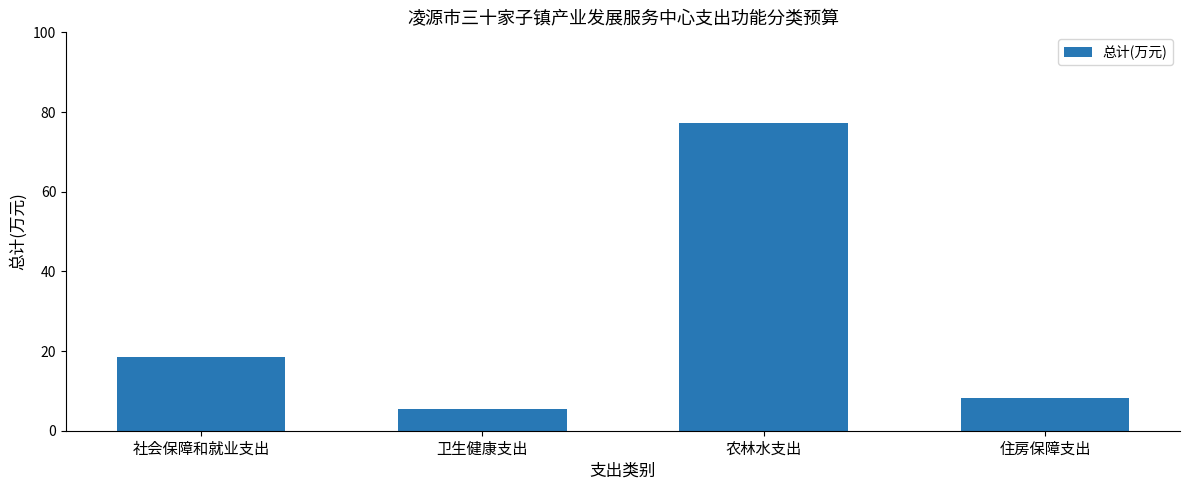

Is it true that the value at 农林水支出 is 32.9?

False